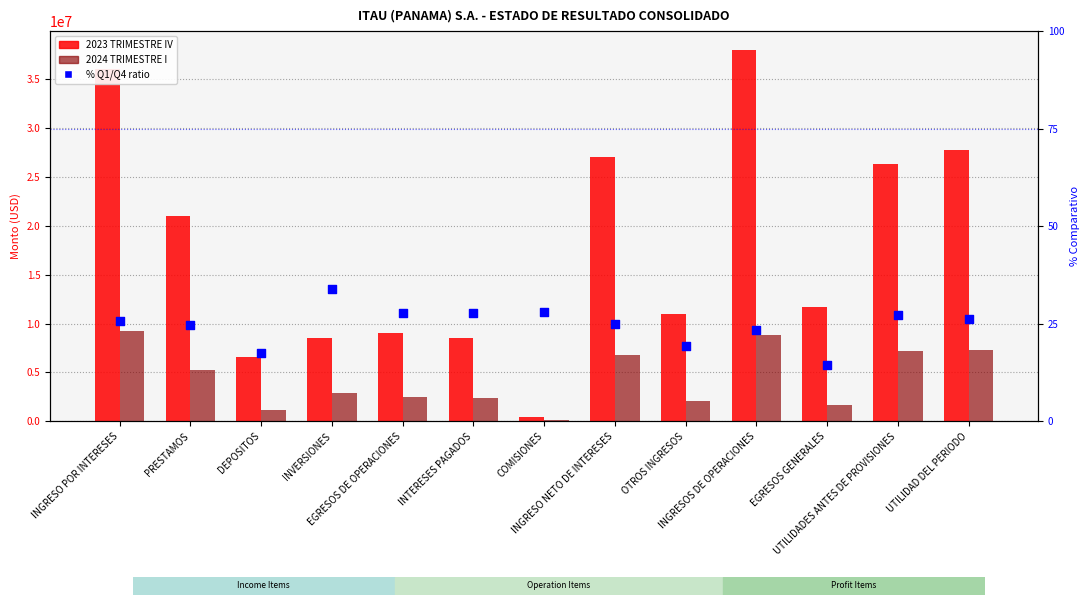

At which category is the sum across all series the highest?

INGRESOS DE OPERACIONES